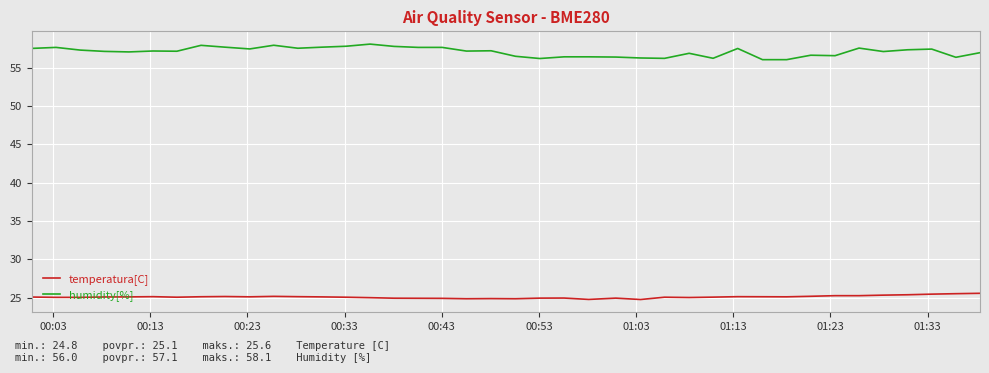

Which series has the widest spread of values?

humidity[%]